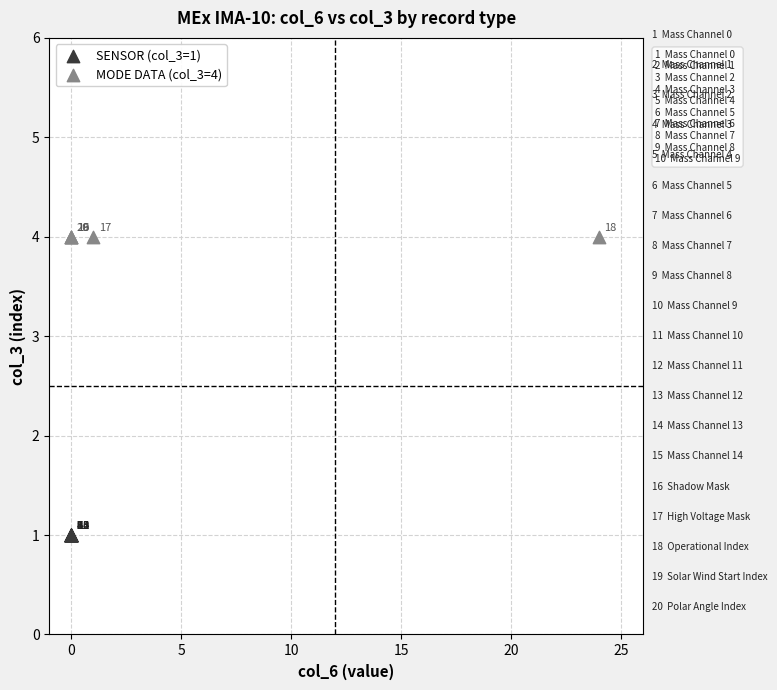

Which series reaches the maximum Y coordinate?

MODE DATA (col_3=4)